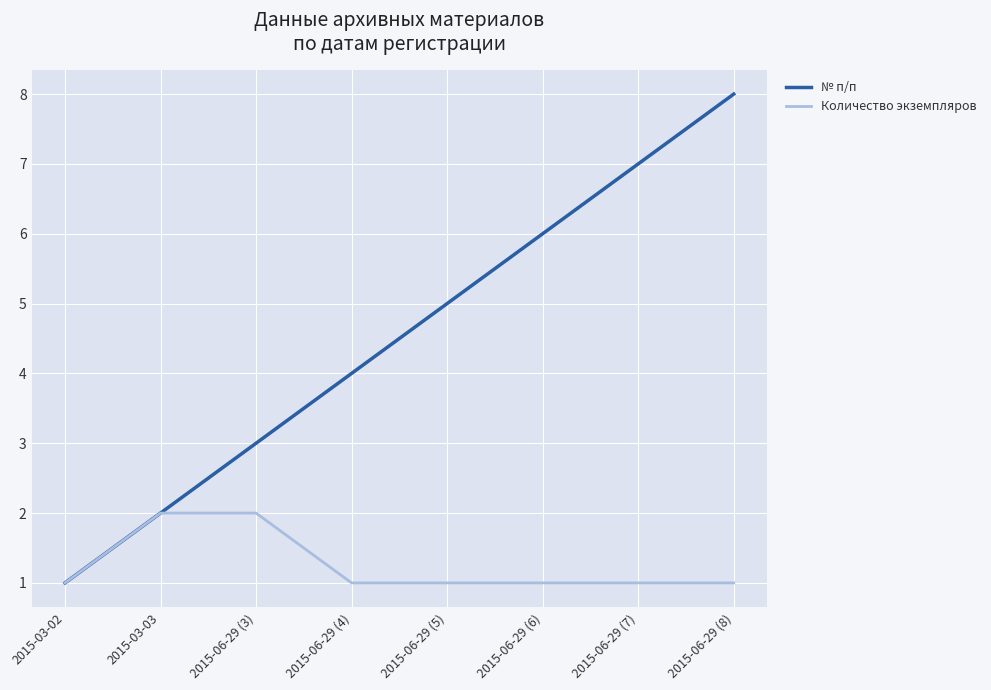

At which category does the chart reach its peak across all series?

2015-06-29 (8)